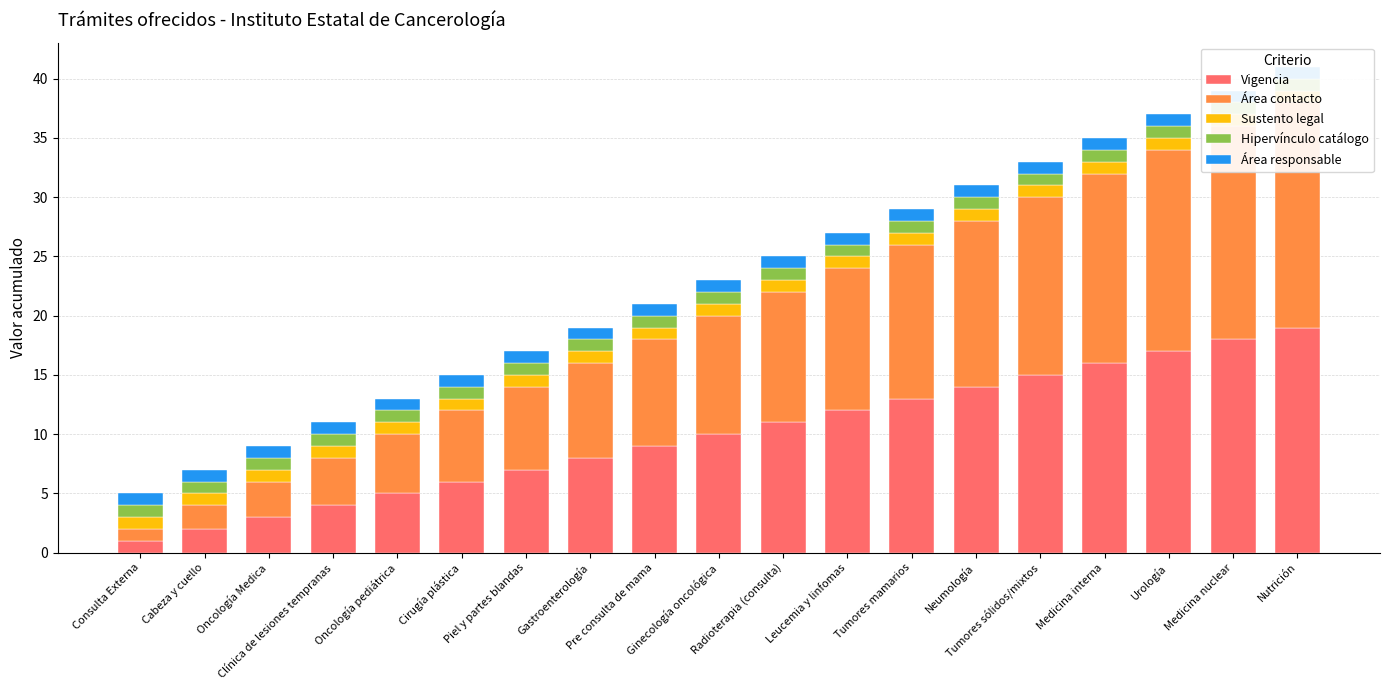

What is the value of the Hipervínculo catálogo bar at the 15th from the left?

1